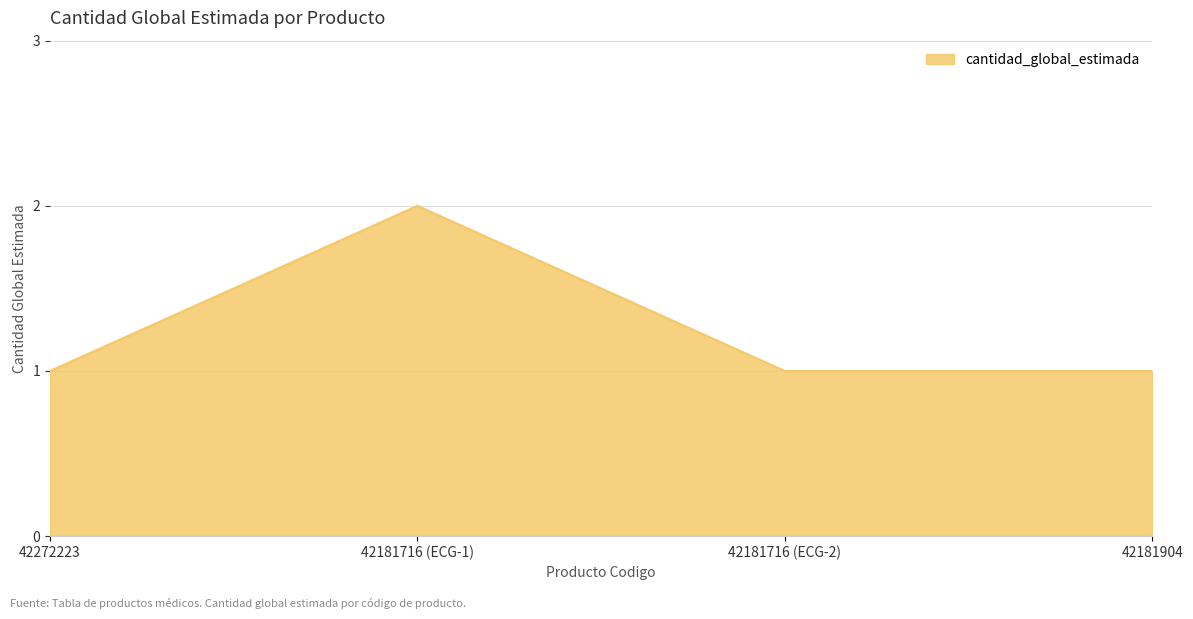

Approximately how many times larger is the value at 42181716 (ECG-2) compared to 42181716 (ECG-1)?

0.5